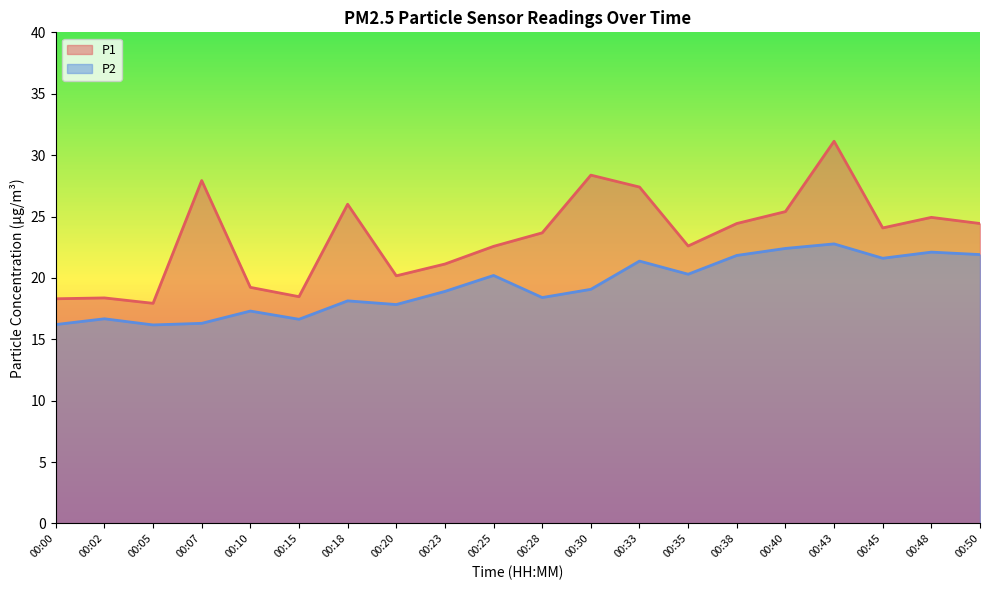

Is it true that P2 equals 16.3 at 00:07?

True